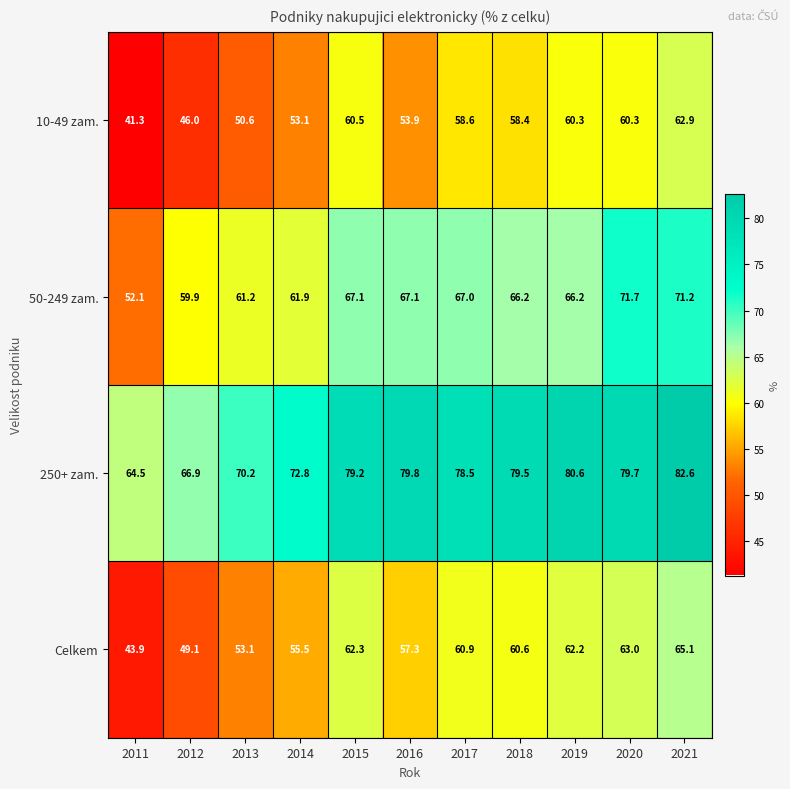

At which label is 50-249 zam. closest to 61?

2013